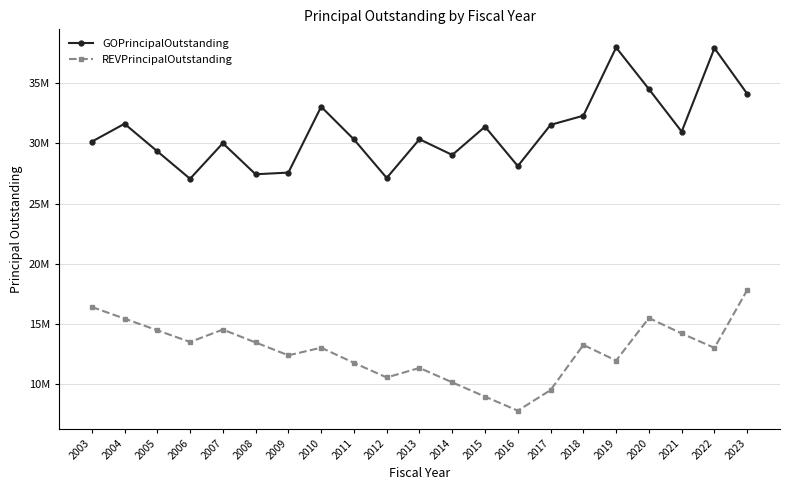

Is this an area chart (filled region under the line)?

No